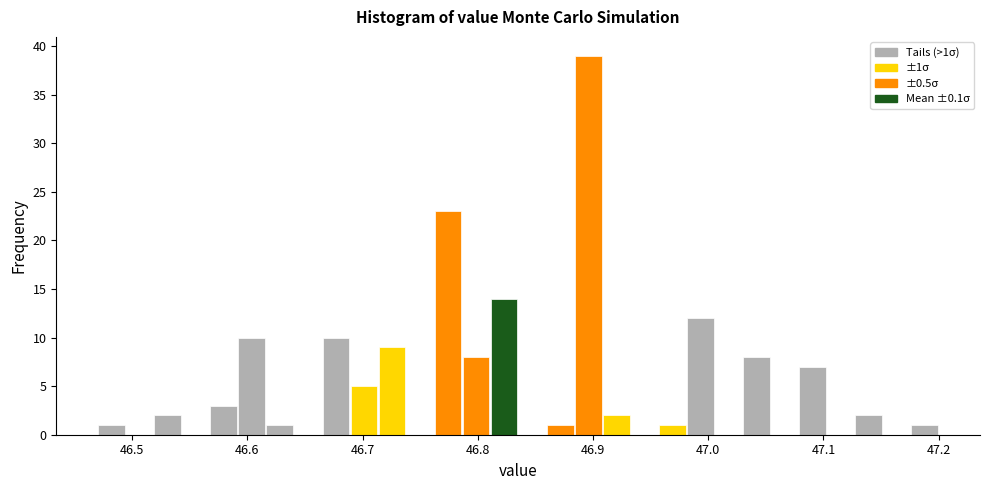

Read against the x-axis, roughly where is the centre of the tallest bar?

46.90